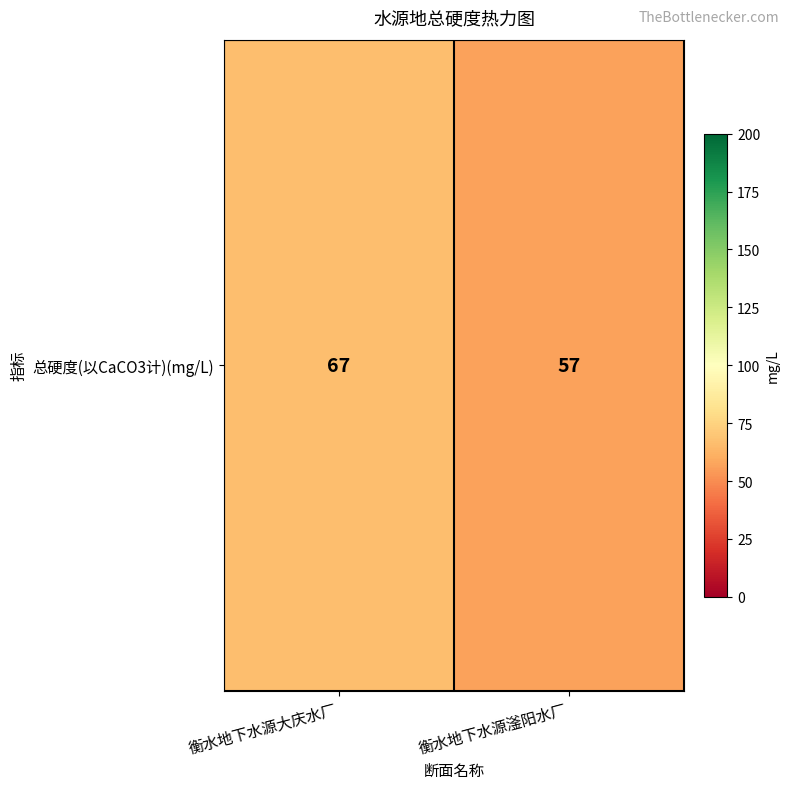

What is the difference between the values at 衡水地下水源大庆水厂 and 衡水地下水源滏阳水厂?

10